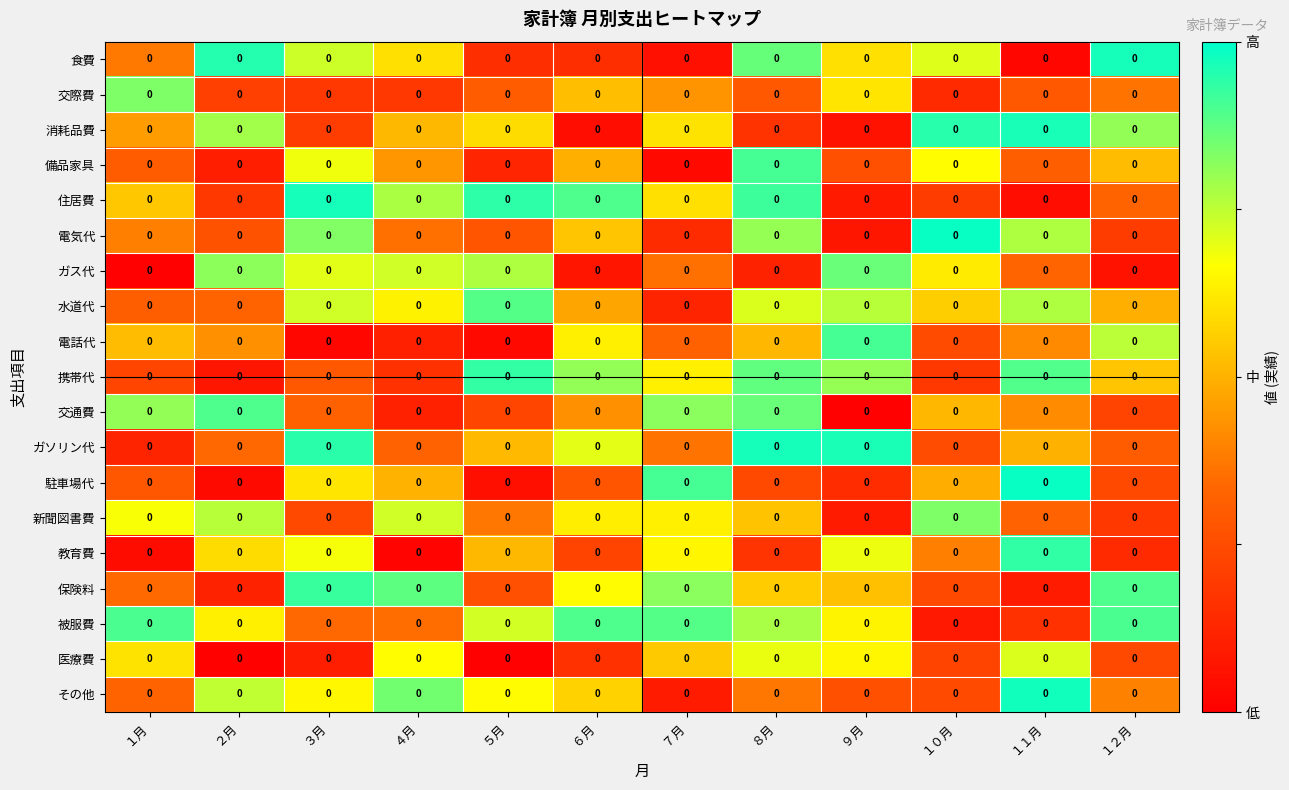

Which category has the lowest value in the 駐車場代 series?

２月